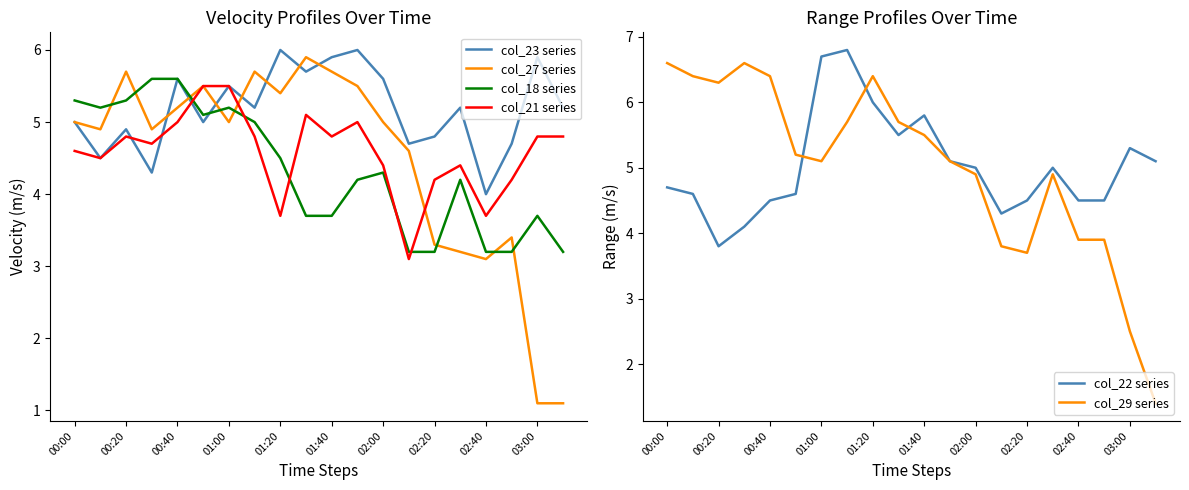

True or false: col_29 series has a value of 2.3 at 00:40.

False